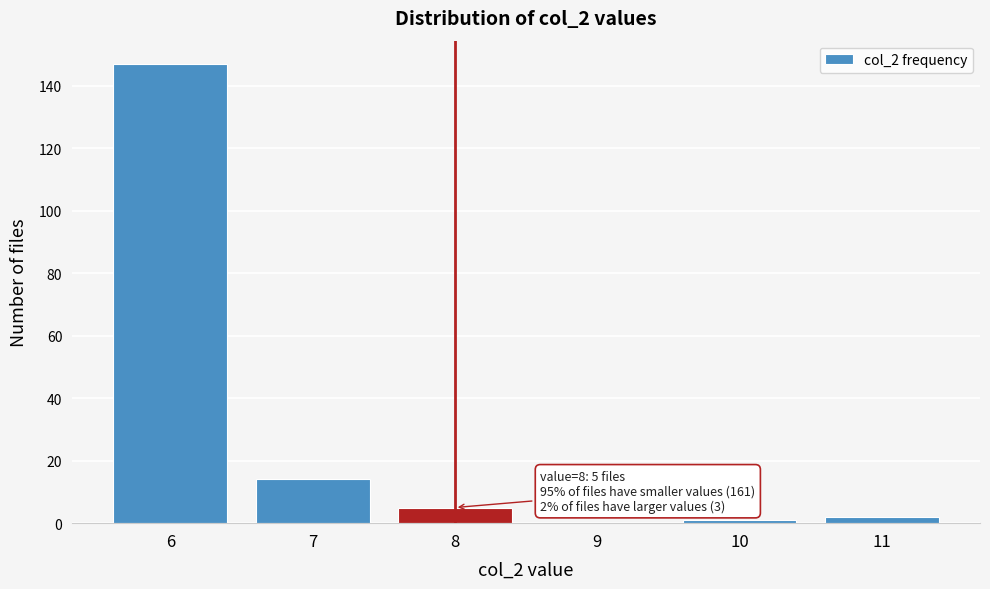

Over which range of the x-axis is the bar tallest?

5.5 to 6.5